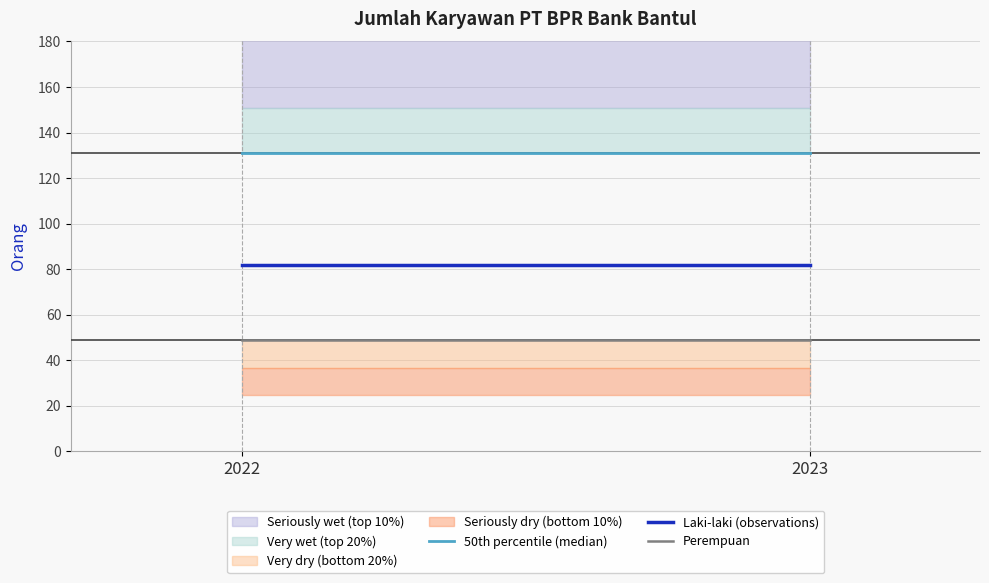

What is the highest value of the Laki-laki (observations) series?

82